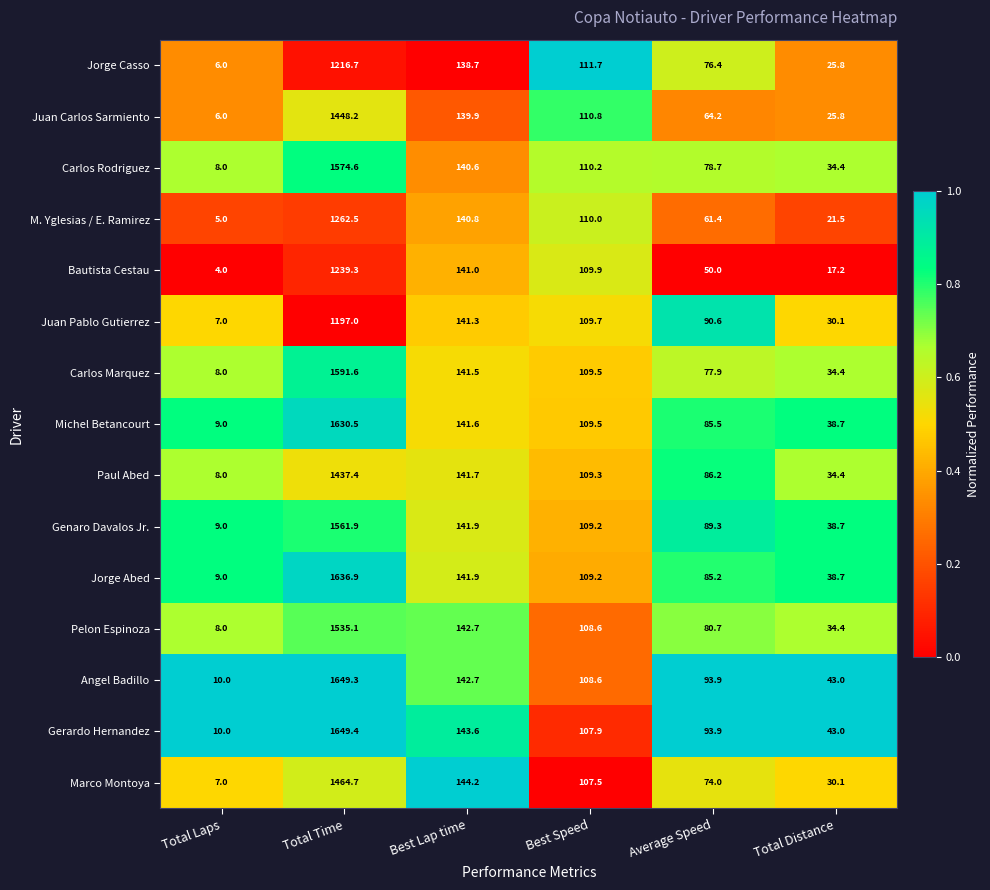

The value of Jorge Abed at Total Distance is 8.9. True or false?

False